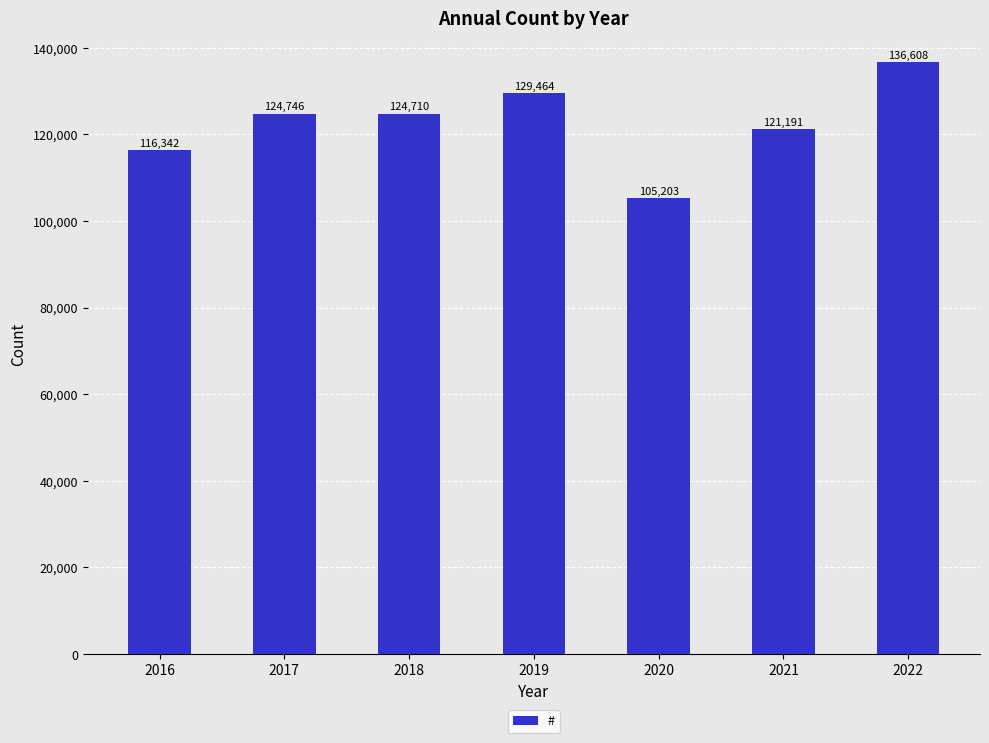

At which label is the value closest to 120905?

2021